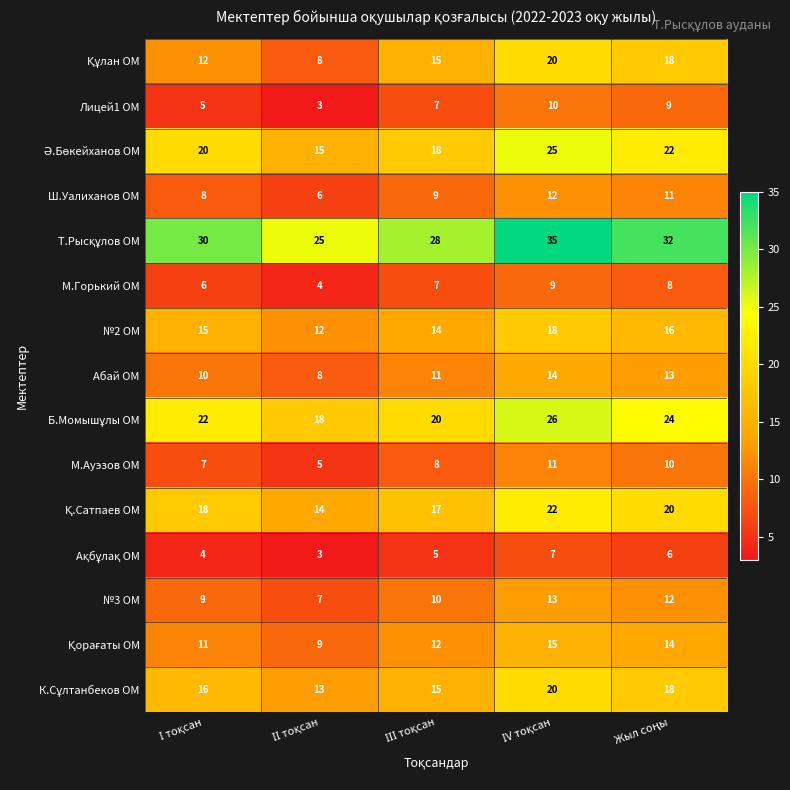

What is the difference between the maximum and minimum values in the М.Горький ОМ series?

5